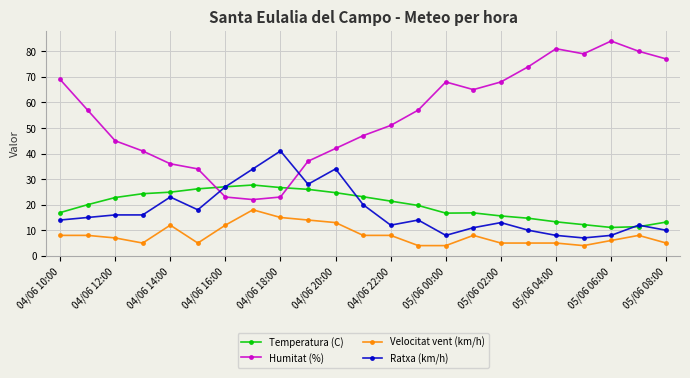

Rank the series by their maximum value, from lowest to highest.

Velocitat vent (km/h), Temperatura (C), Ratxa (km/h), Humitat (%)